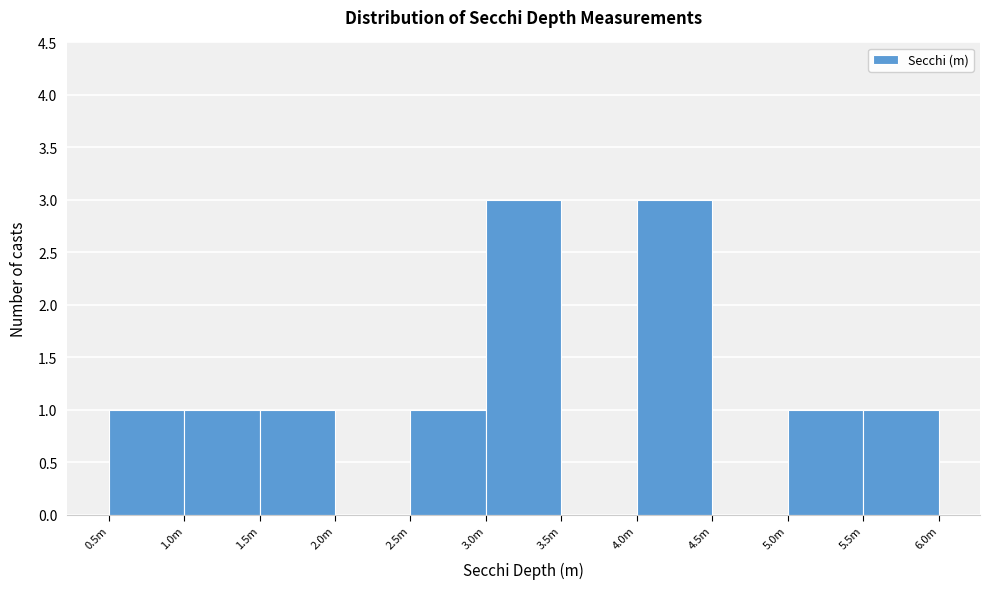

Reading left to right, extract all data points from this chart.

0.5m=1	1.0m=1	1.5m=1	2.0m=0	2.5m=1	3.0m=3	3.5m=0	4.0m=3	4.5m=0	5.0m=1	5.5m=1